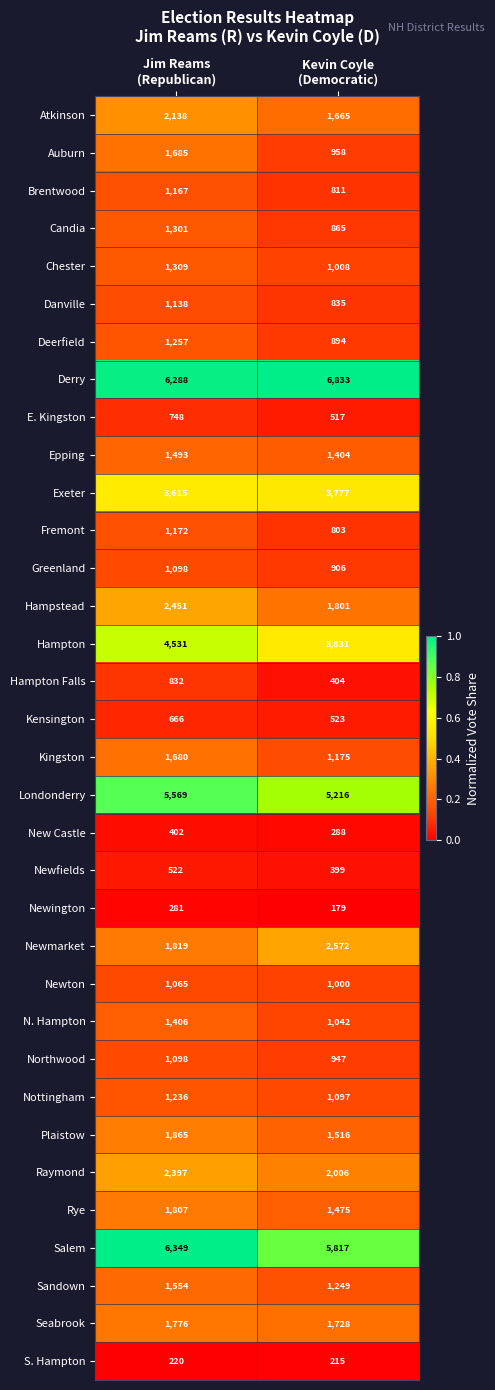

At Kevin Coyle
(Democratic), list the series in order from smallest to largest.

Newington, S. Hampton, New Castle, Newfields, Hampton Falls, E. Kingston, Kensington, Fremont, Brentwood, Danville, Candia, Deerfield, Greenland, Northwood, Auburn, Newton, Chester, N. Hampton, Nottingham, Kingston, Sandown, Epping, Rye, Plaistow, Atkinson, Seabrook, Hampstead, Raymond, Newmarket, Exeter, Hampton, Londonderry, Salem, Derry